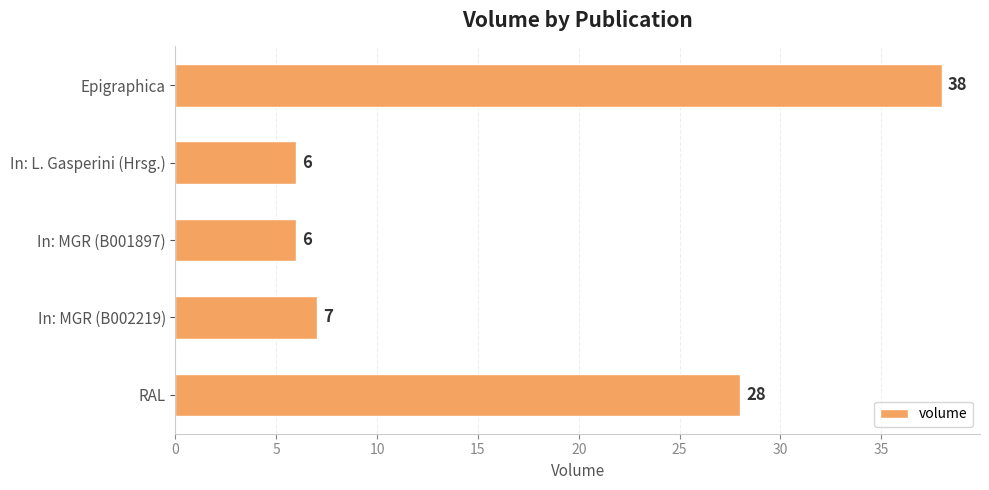

Is it true that the value at Epigraphica is 38?

True